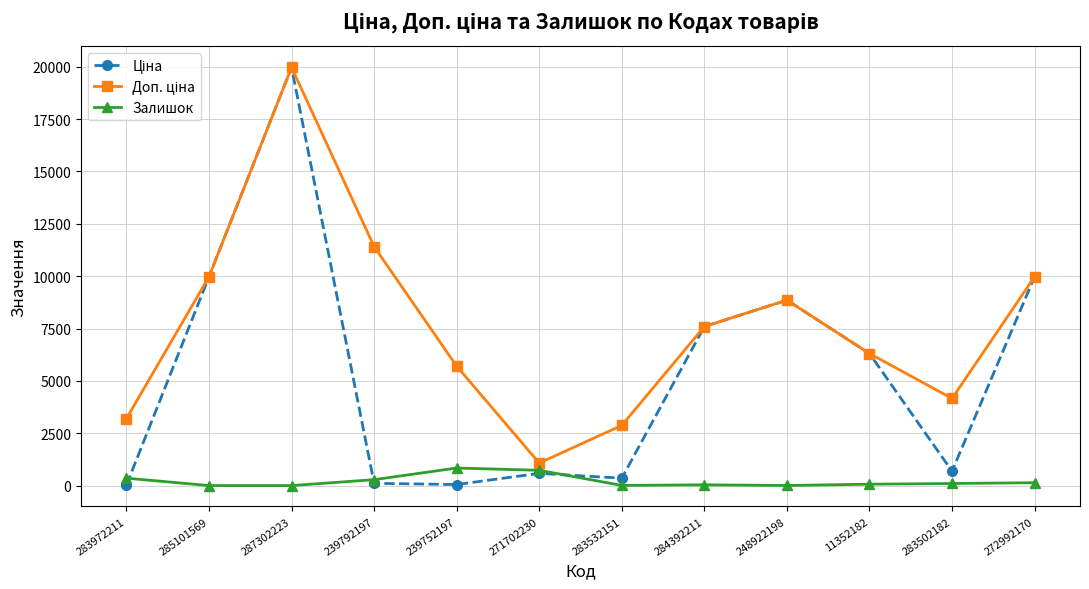

What is the approximate value of Залишок at 284392211?

43.0